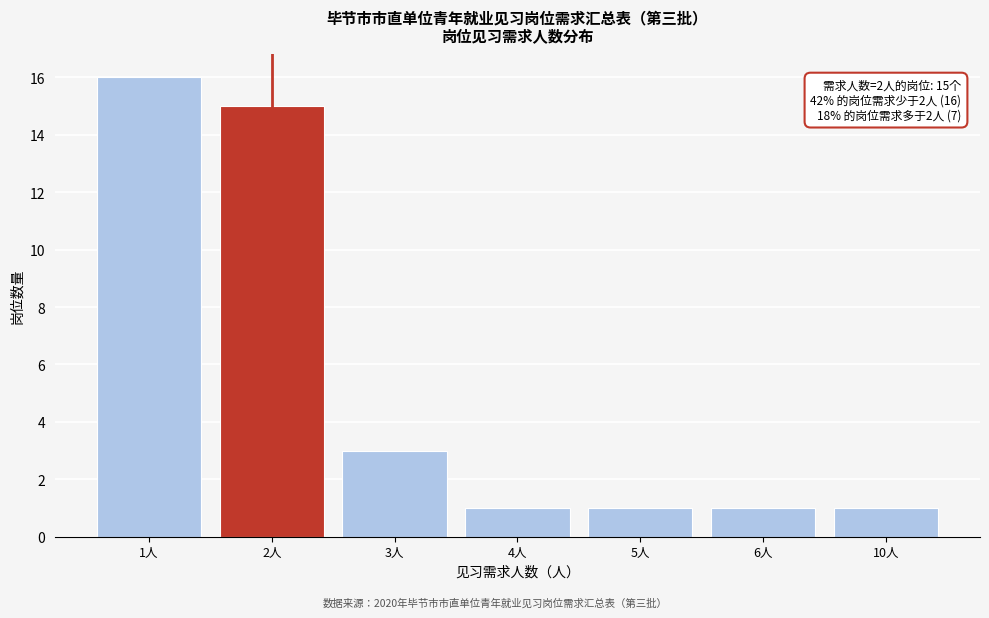

Reading left to right, transcribe all the data shown in this chart.

1人=16	2人=15	3人=3	4人=1	5人=1	6人=1	10人=1